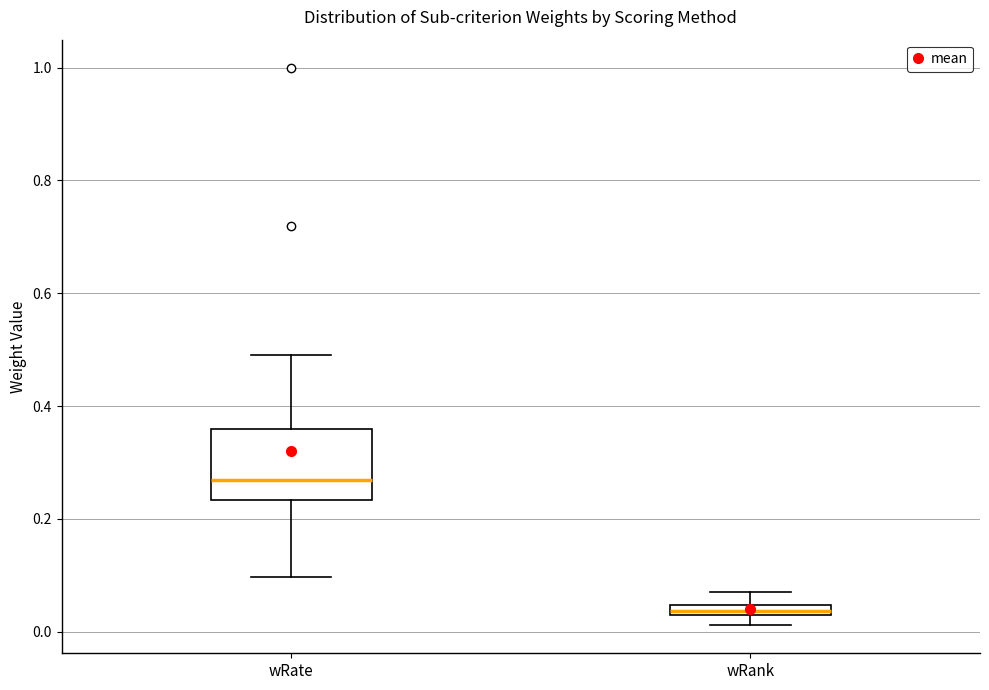

Which box has the lowest median line?

wRank